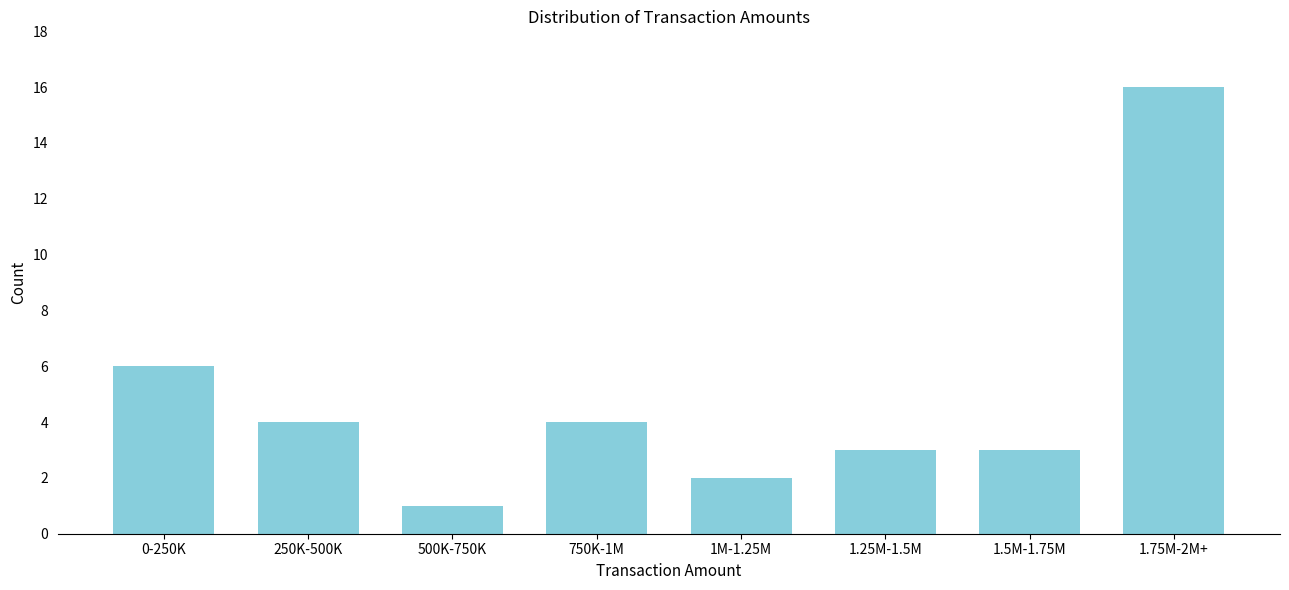

Reading left to right, transcribe all the data shown in this chart.

6	4	1	4	2	3	3	16